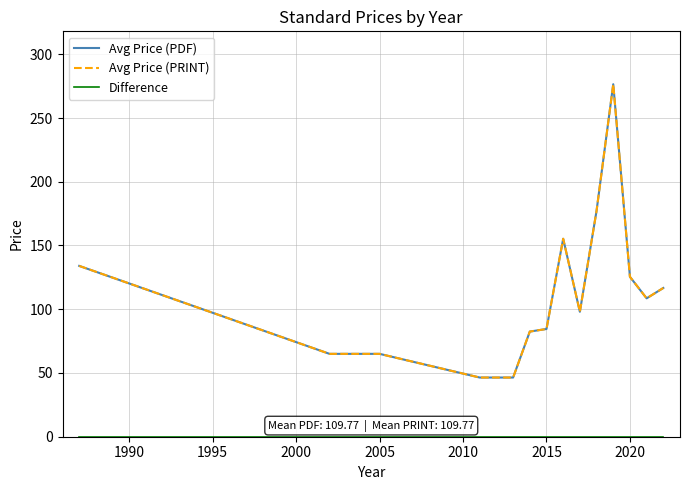

Does the chart display data point markers on the line(s)?

No